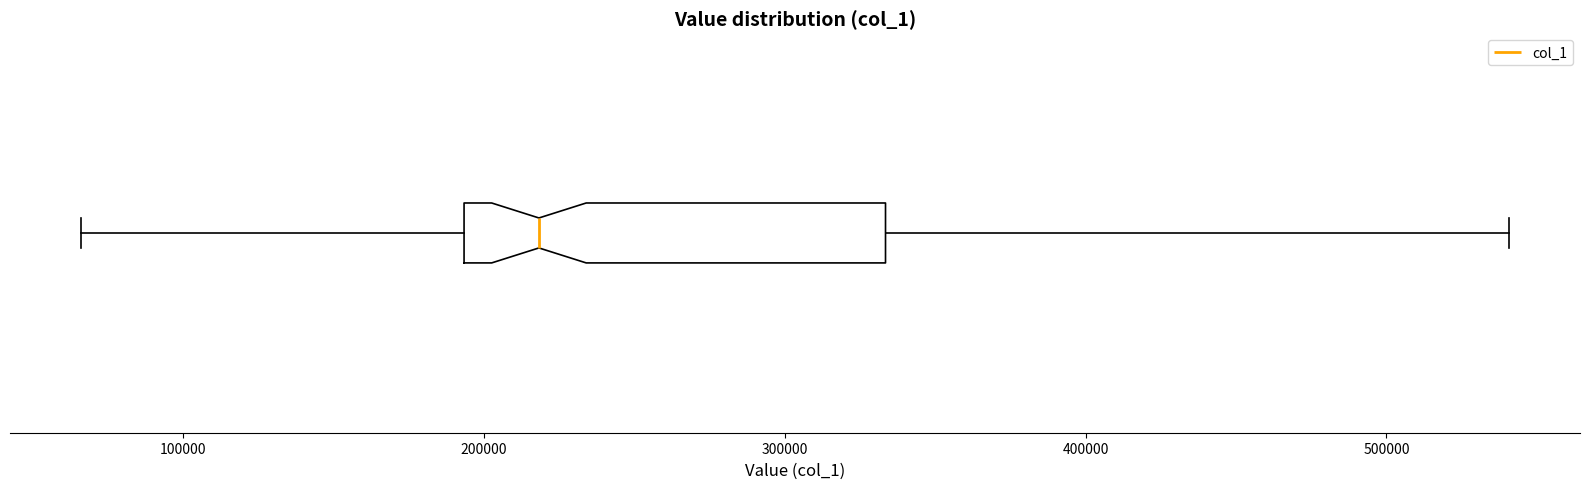

Where does the median line of the box sit on the x-axis? The values are not printed on the chart, so give them approximately, as read against the axis.

220000